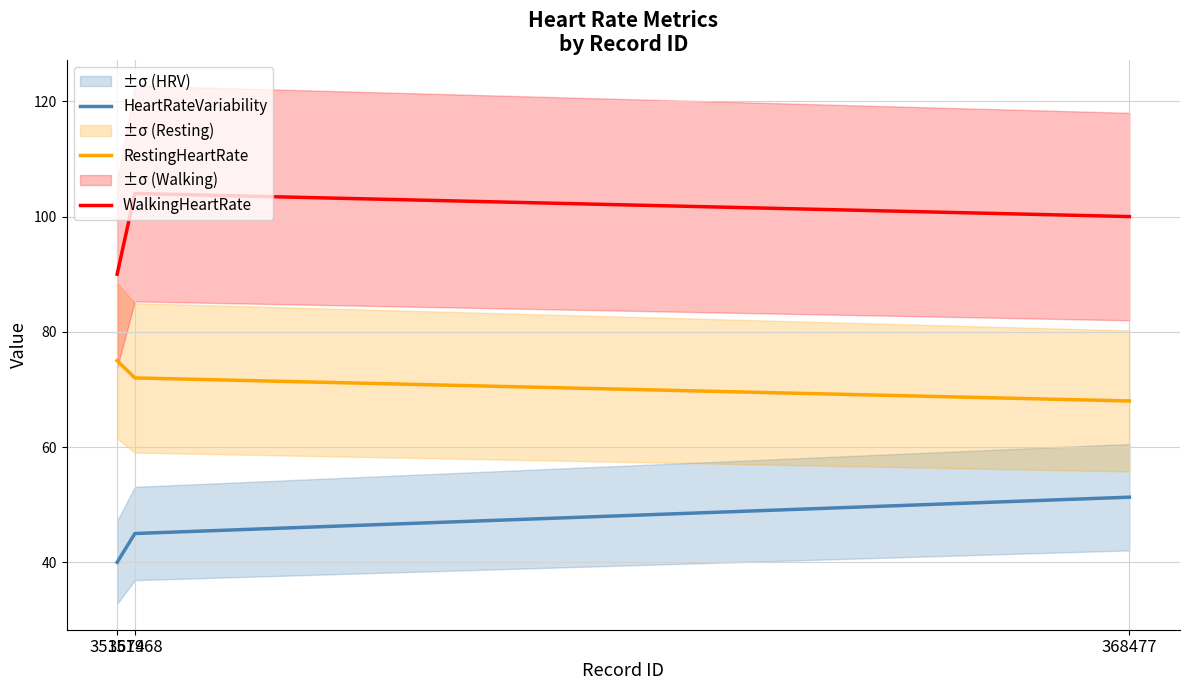

The WalkingHeartRate series shows 22.0 at 351674. True or false?

False